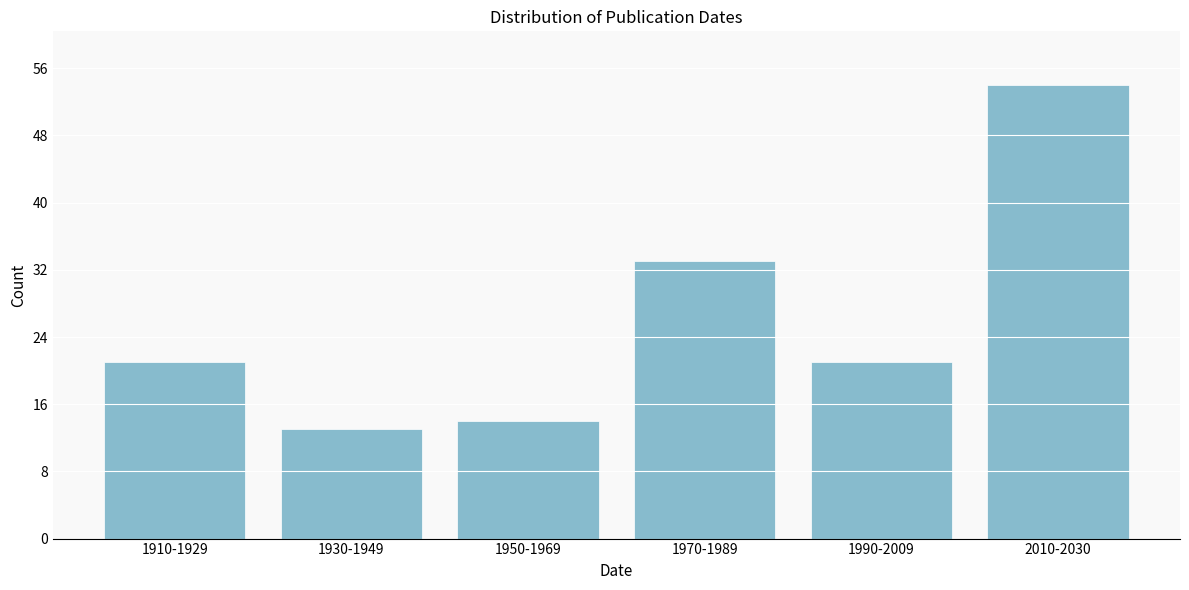

Reading right to left, extract all data points from this chart.

2010-2030=54	1990-2009=21	1970-1989=33	1950-1969=14	1930-1949=13	1910-1929=21